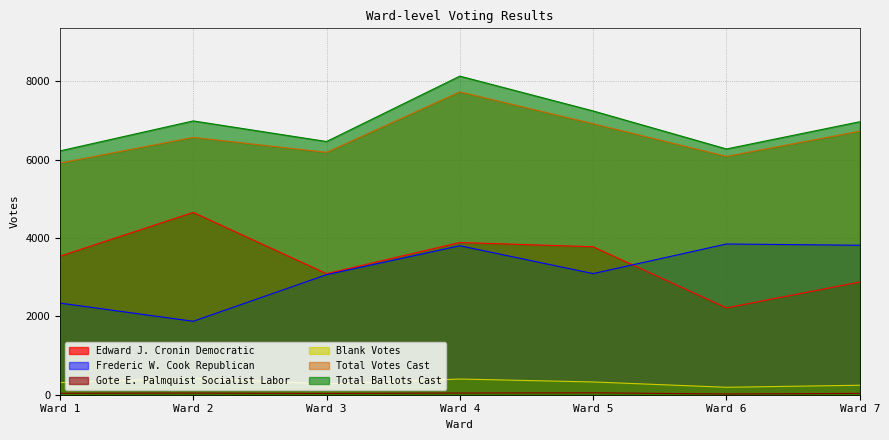

Rank the series by their maximum value, from highest to lowest.

Total Ballots Cast, Total Votes Cast, Edward J. Cronin Democratic, Frederic W. Cook Republican, Blank Votes, Gote E. Palmquist Socialist Labor